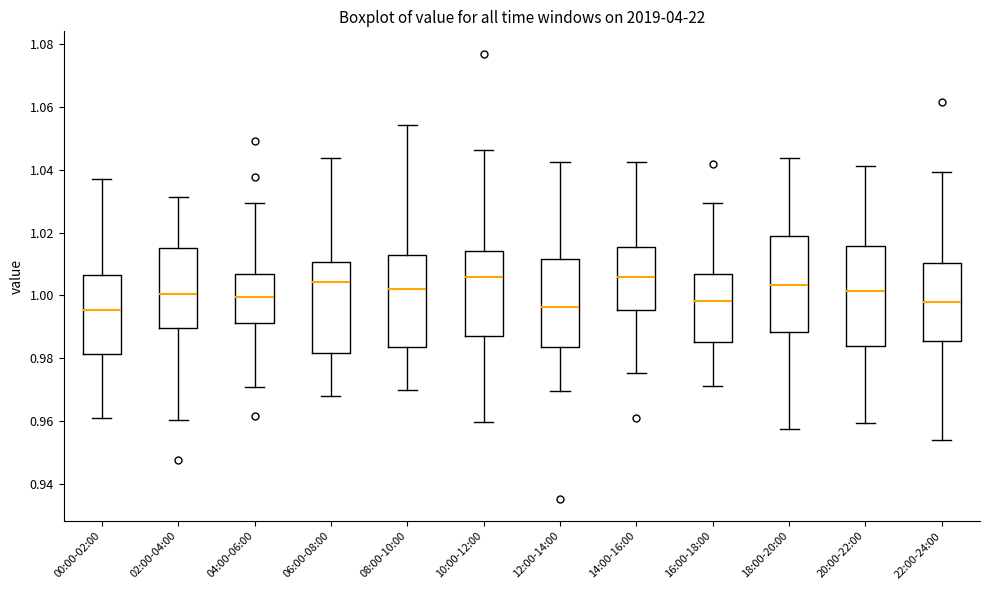

Reading left to right, read every box against the y-axis: the position of its median line, the range the box covers, and the ends of its whiskers. The values are not printed on the chart, so give them approximately, as read against the axis.

00:00-02:00: median 0.996, box 0.982 to 1.006, whiskers 0.960 to 1.038
02:00-04:00: median 1.000, box 0.990 to 1.016, whiskers 0.960 to 1.032
04:00-06:00: median 1.000, box 0.992 to 1.006, whiskers 0.970 to 1.030
06:00-08:00: median 1.004, box 0.982 to 1.010, whiskers 0.968 to 1.044
08:00-10:00: median 1.002, box 0.984 to 1.012, whiskers 0.970 to 1.054
10:00-12:00: median 1.006, box 0.986 to 1.014, whiskers 0.960 to 1.046
12:00-14:00: median 0.996, box 0.984 to 1.012, whiskers 0.970 to 1.042
14:00-16:00: median 1.006, box 0.996 to 1.016, whiskers 0.976 to 1.042
16:00-18:00: median 0.998, box 0.986 to 1.006, whiskers 0.972 to 1.030
18:00-20:00: median 1.004, box 0.988 to 1.020, whiskers 0.958 to 1.044
20:00-22:00: median 1.002, box 0.984 to 1.016, whiskers 0.960 to 1.042
22:00-24:00: median 0.998, box 0.986 to 1.010, whiskers 0.954 to 1.040